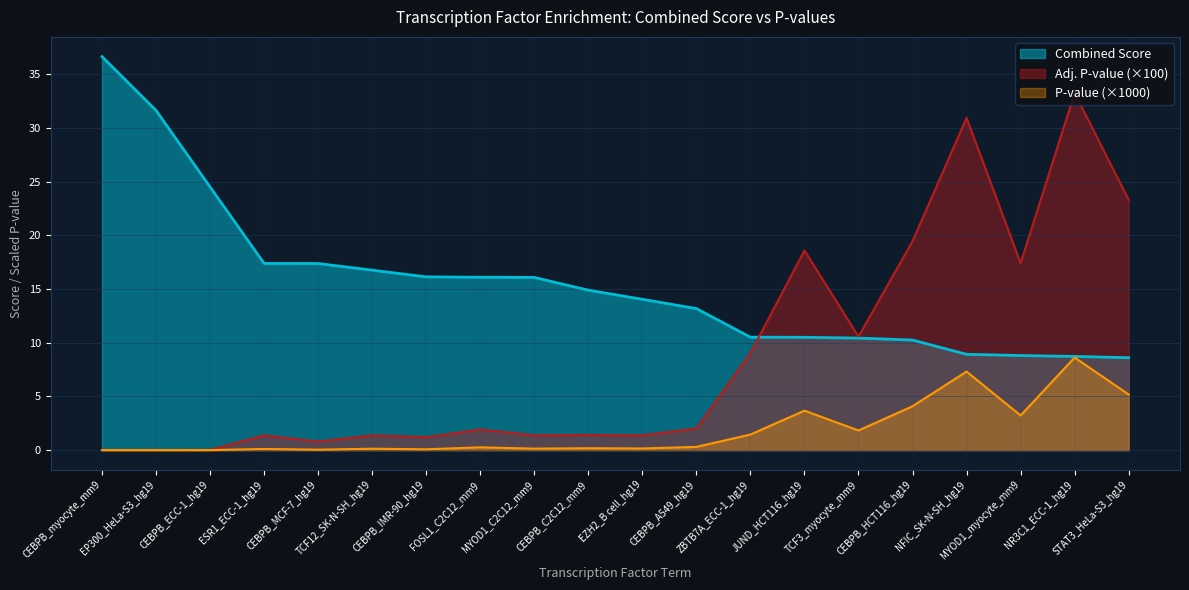

What is the sum of all Combined Score values?

311.6